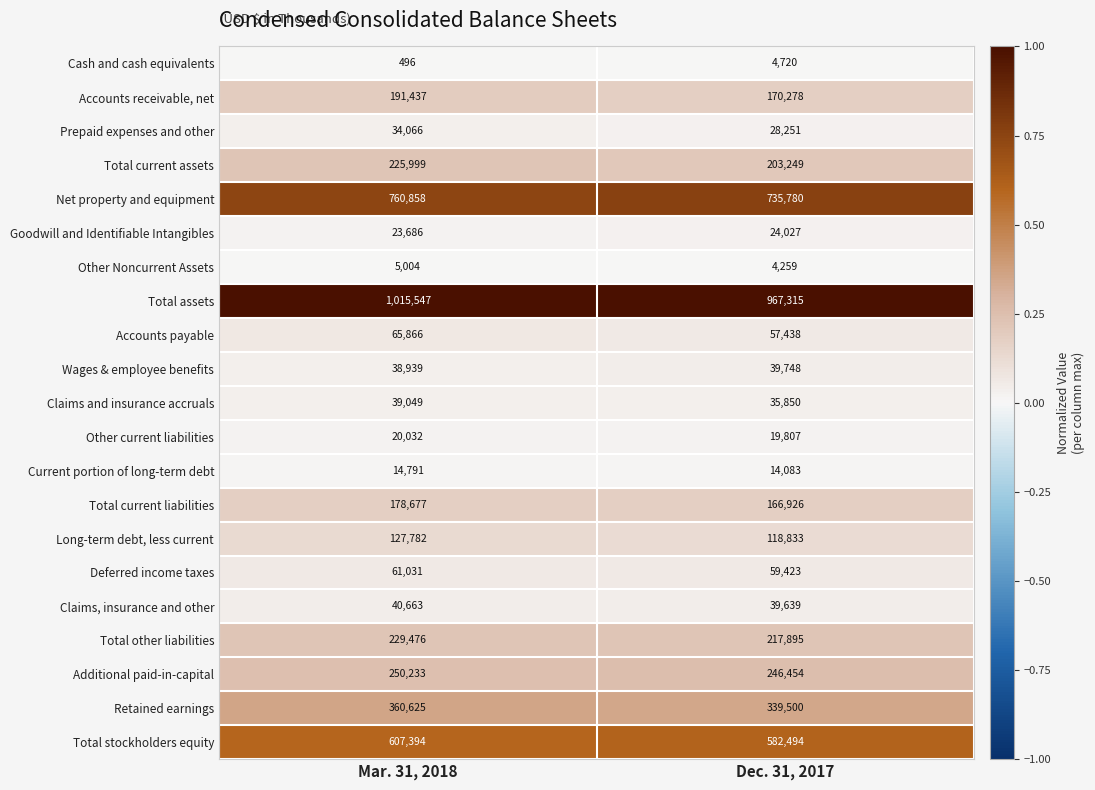

Where is Other current liabilities nearest to the value 19919?

Dec. 31, 2017